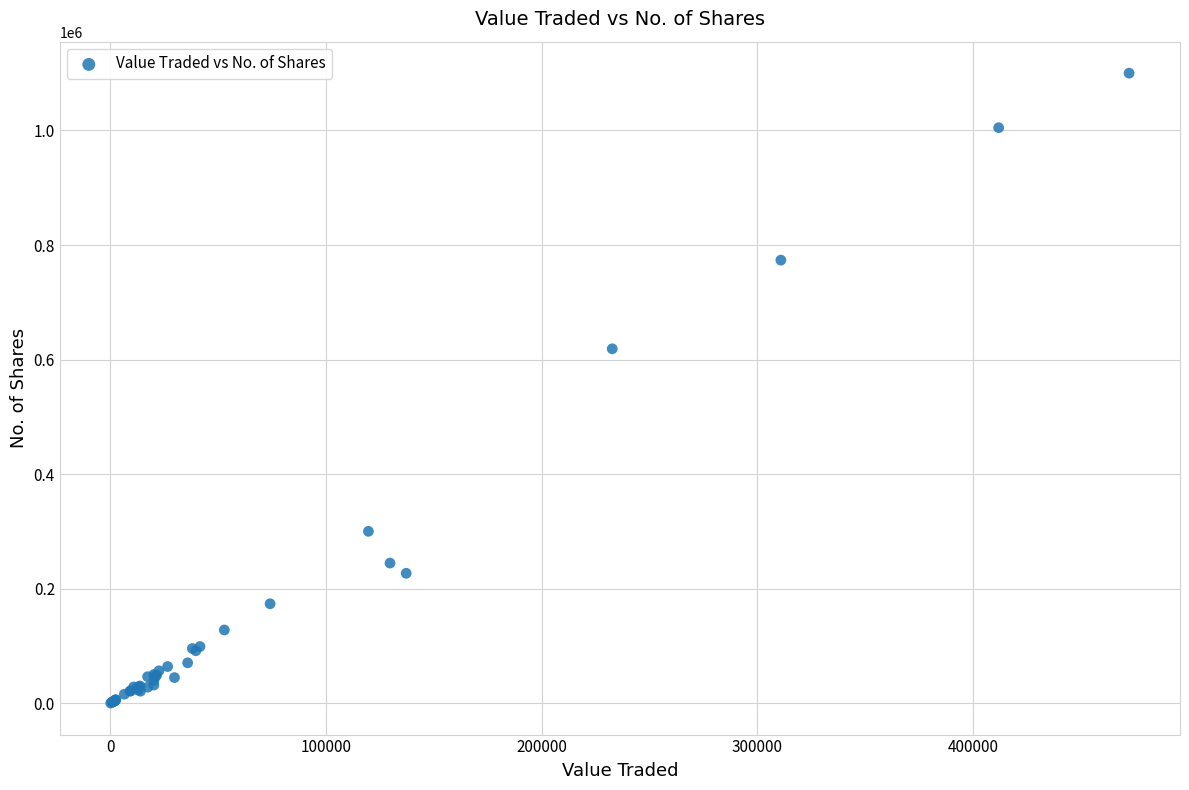

What Y value in the scatter plot is closest to 550141?

618807